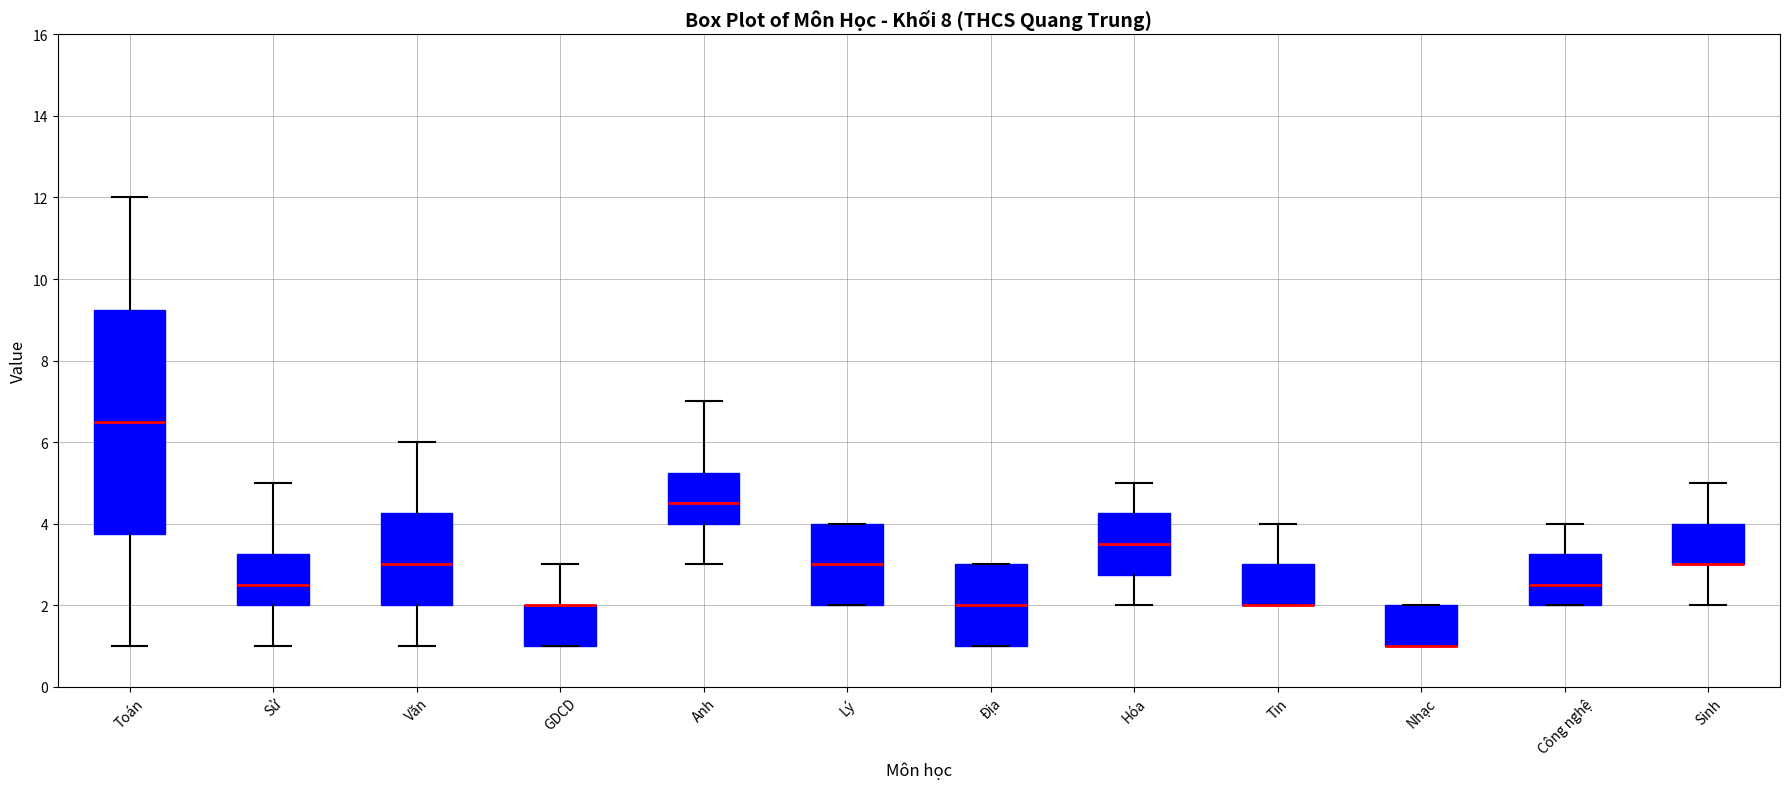

Where does the median line of the box for Địa sit on the y-axis? The values are not printed on the chart, so give them approximately, as read against the axis.

2.0